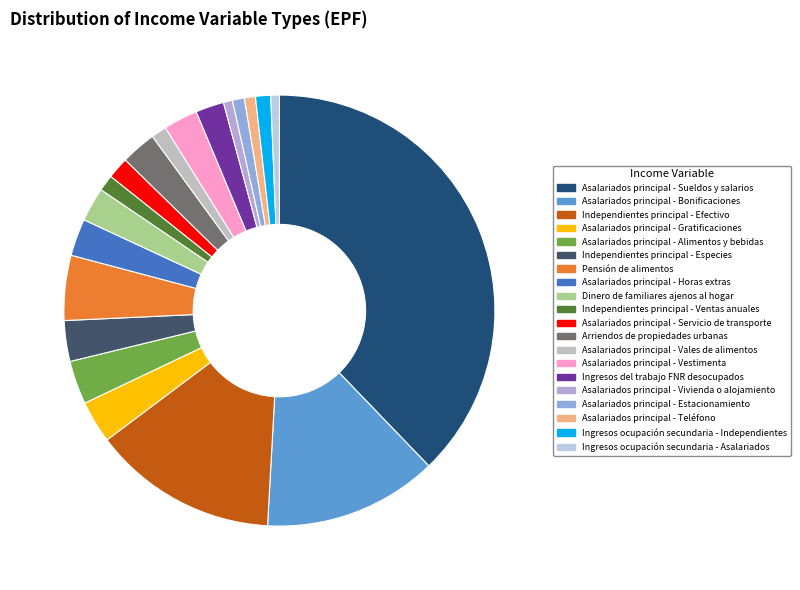

Which slice is the largest?

Asalariados principal - Sueldos y salarios